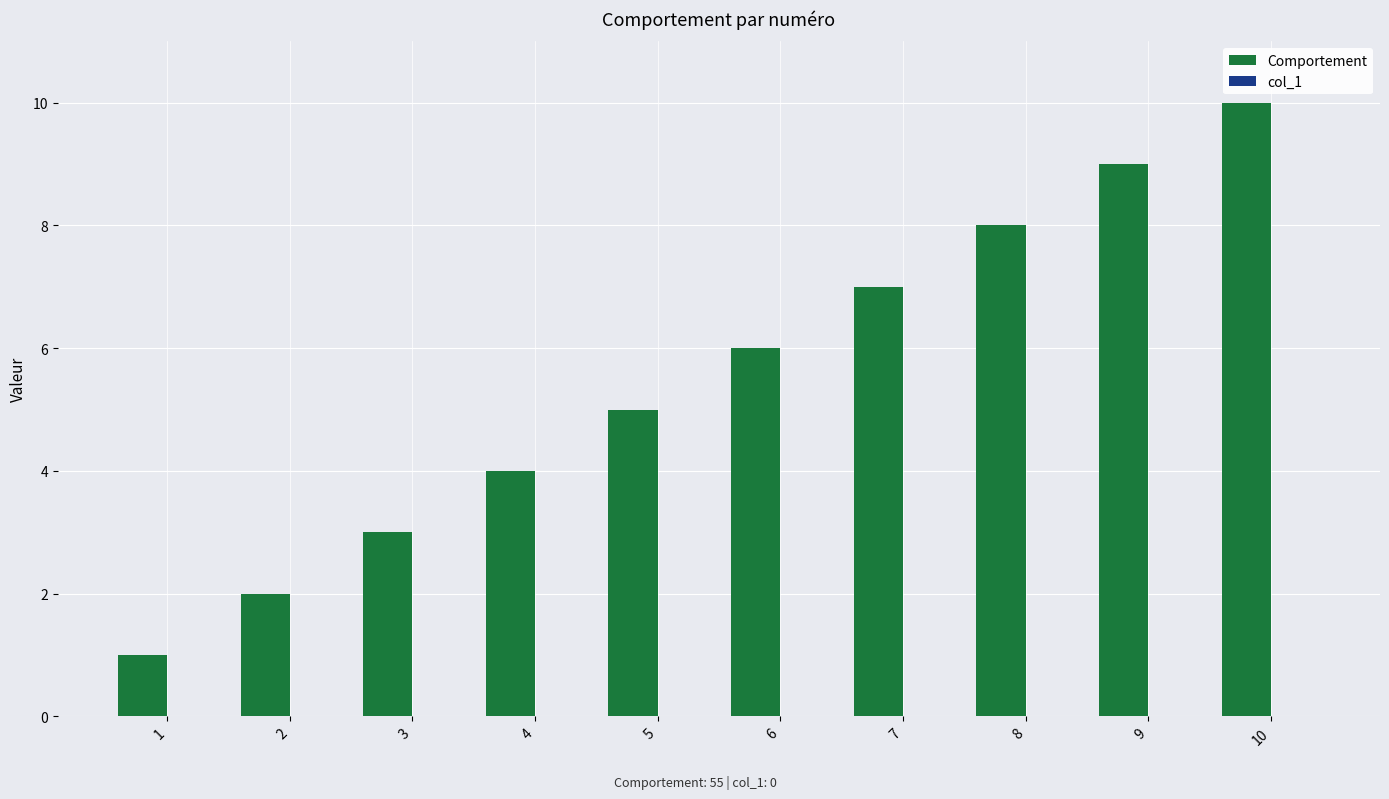

True or false: the data shows 7 at 7.

True